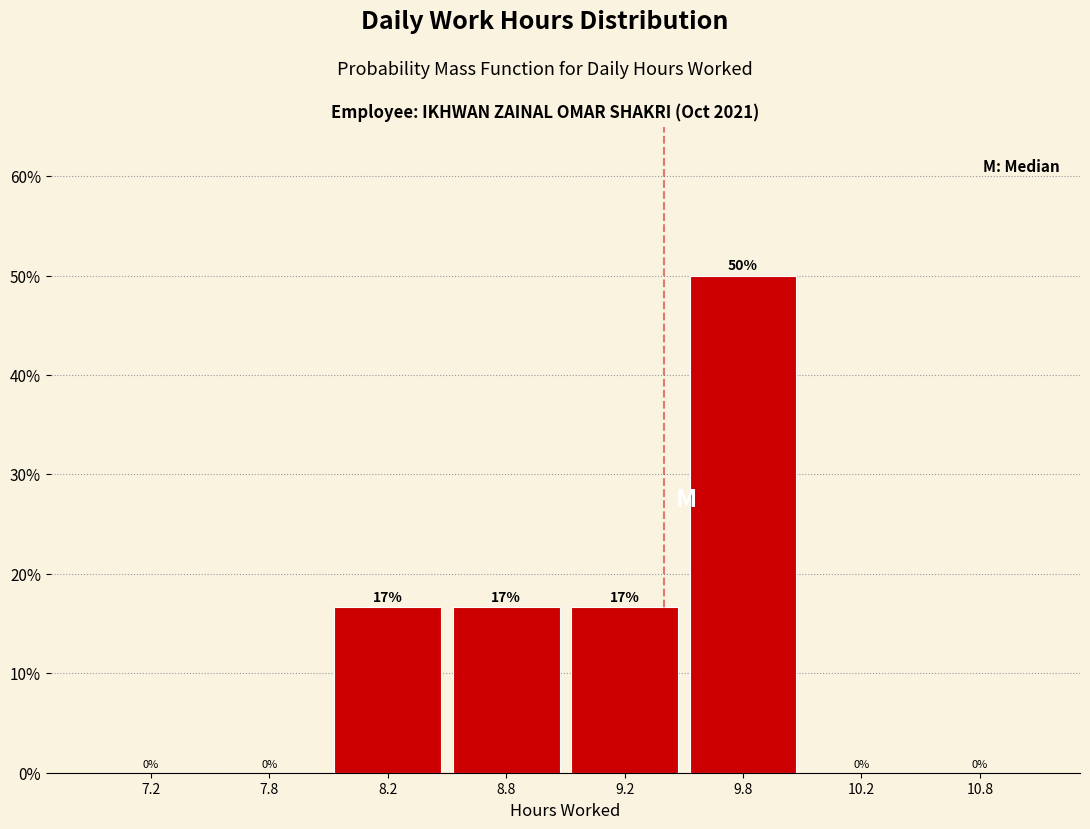

The value at 9.2 is 5.6. True or false?

False